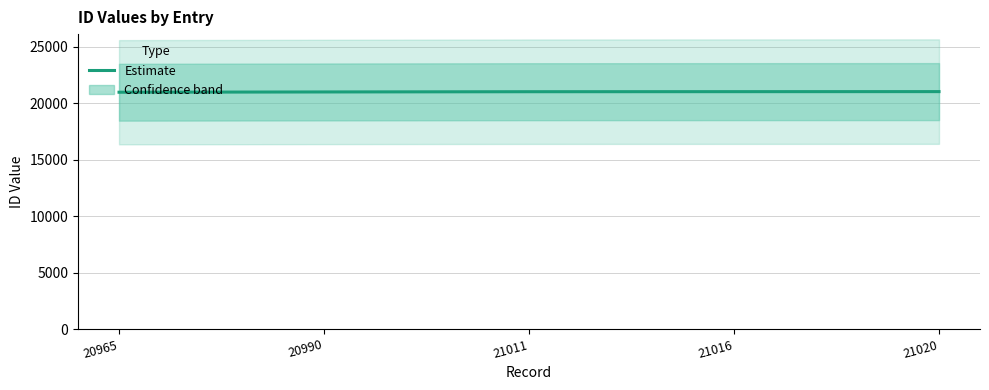

List the labels in order of value, smallest first.

20965, 20990, 21011, 21016, 21020